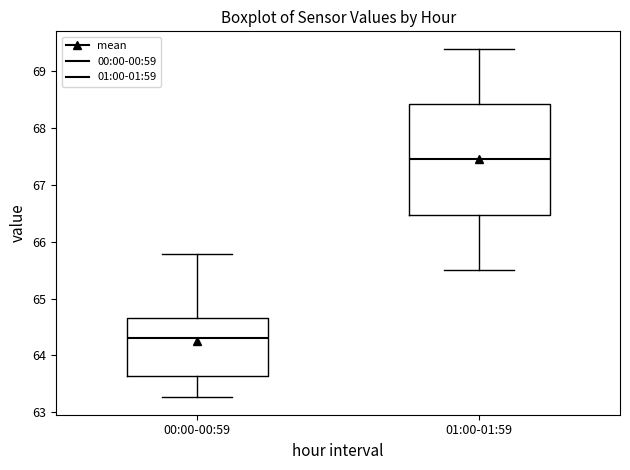

Which box has the highest median line?

01:00-01:59